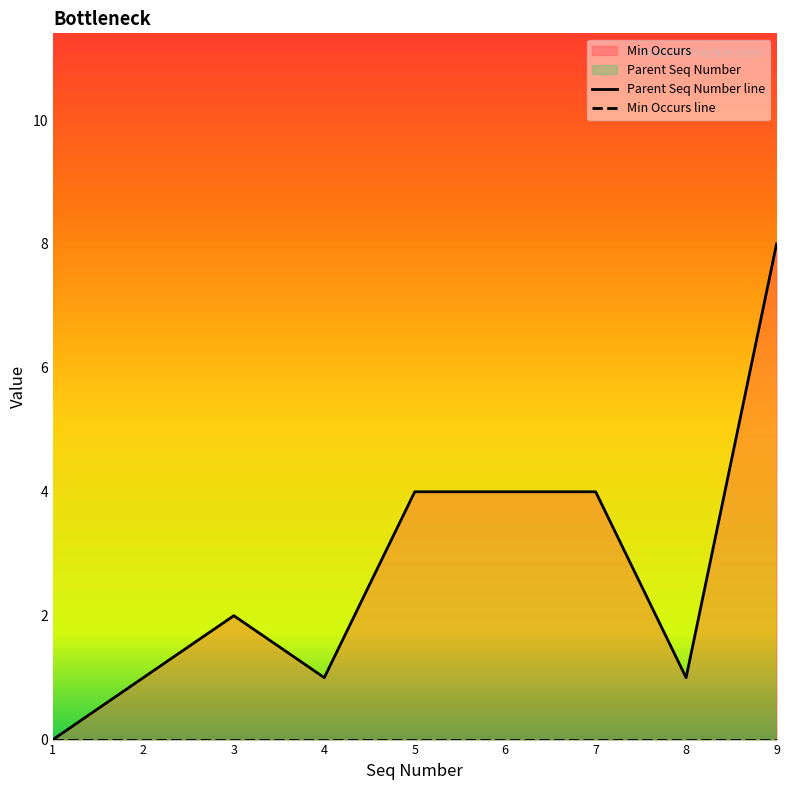

Read the Parent Seq Number line value at 9.

8